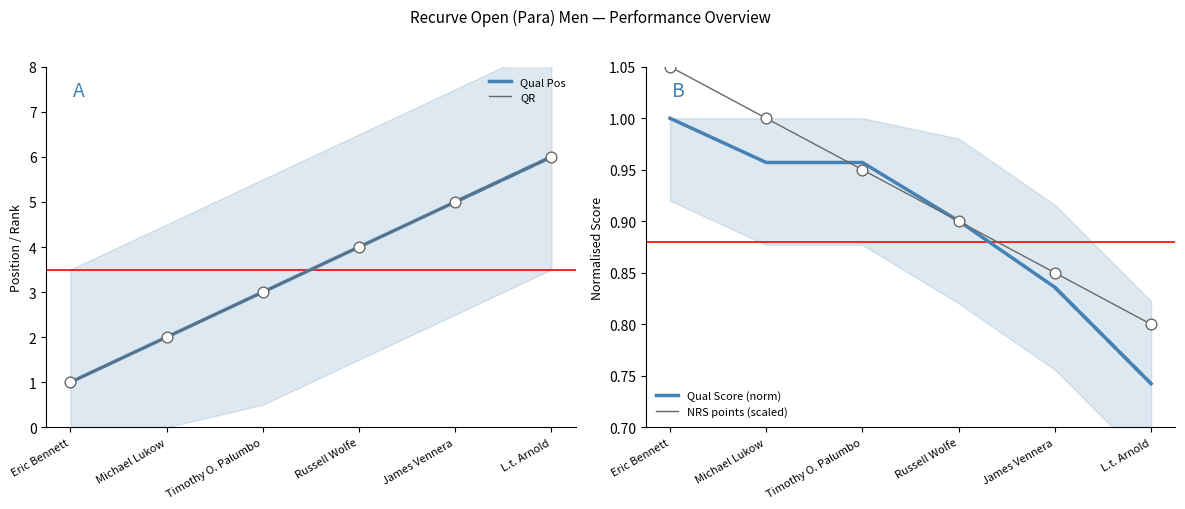

What are all the series names shown in the legend?

Qual Pos, QR, Qual Score (norm), NRS points (scaled)